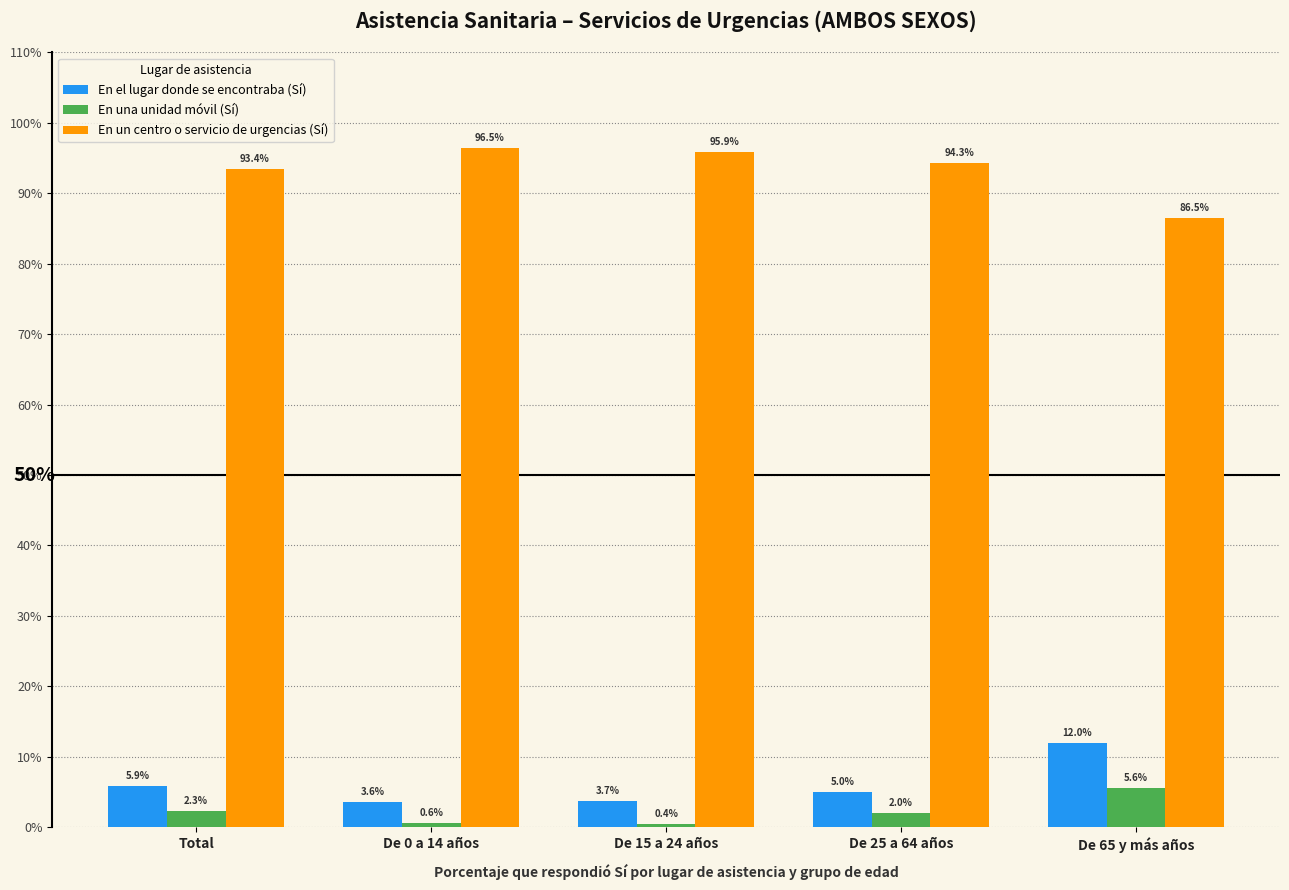

How many bars are there in each group?

3